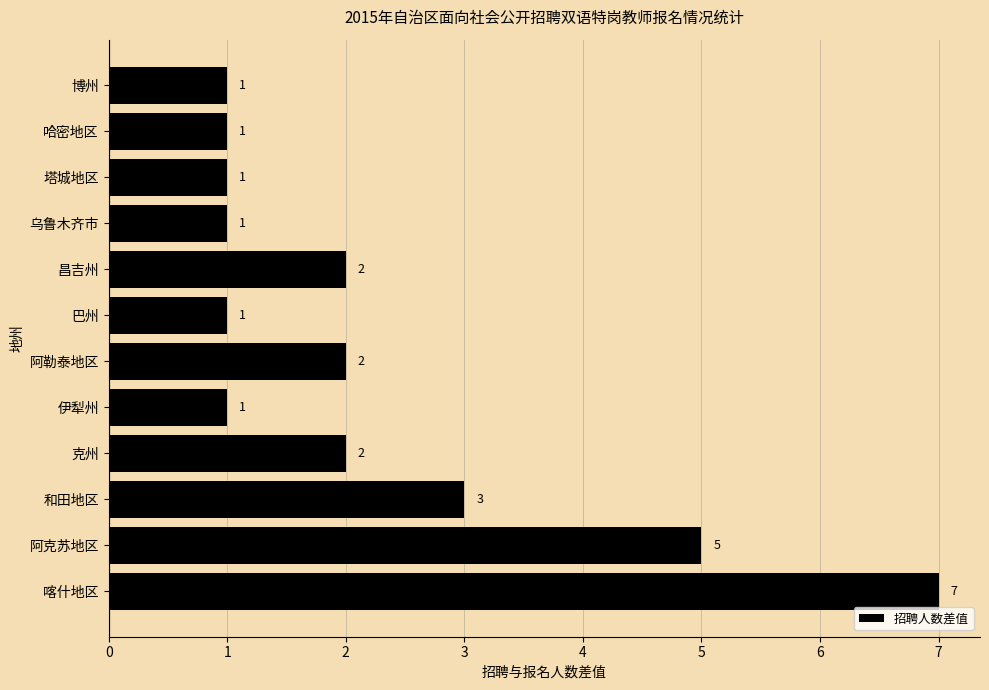

Does the chart contain any negative values?

No